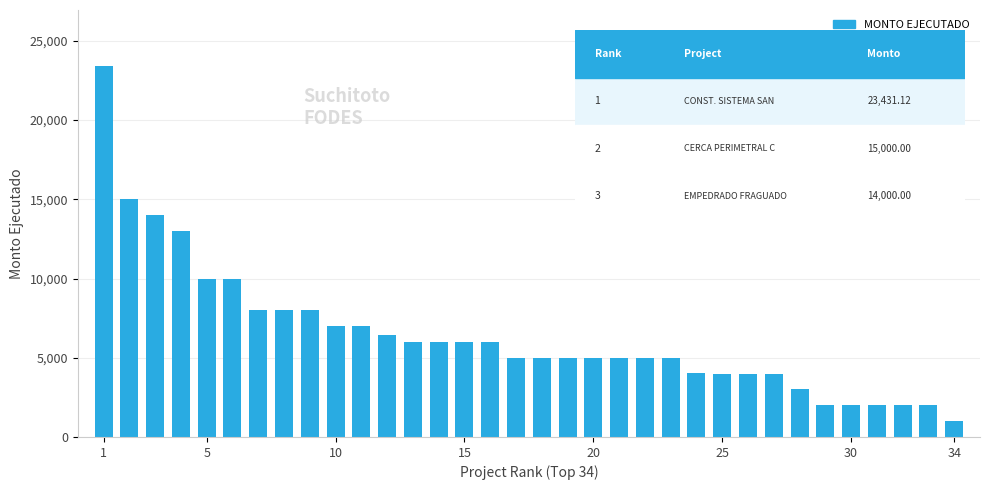

What is the difference between the maximum and second lowest values?

21431.1